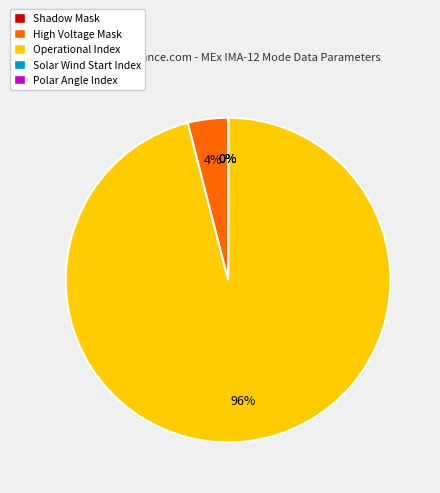

Which slice represents more than half of the pie?

Operational Index